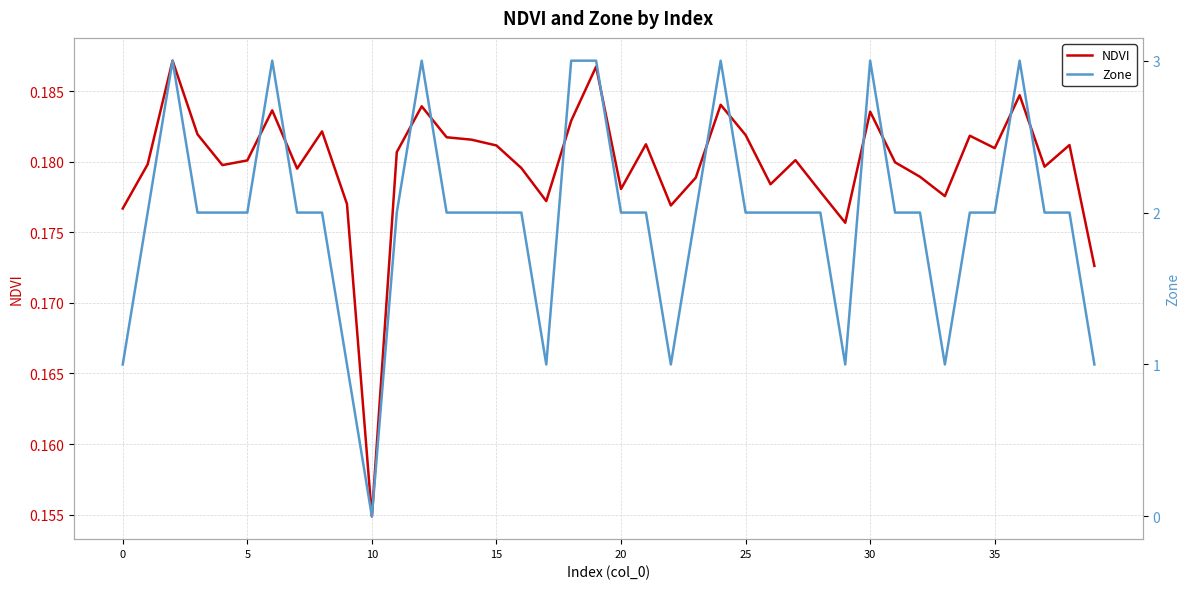

Where is NDVI nearest to the value 0?

10